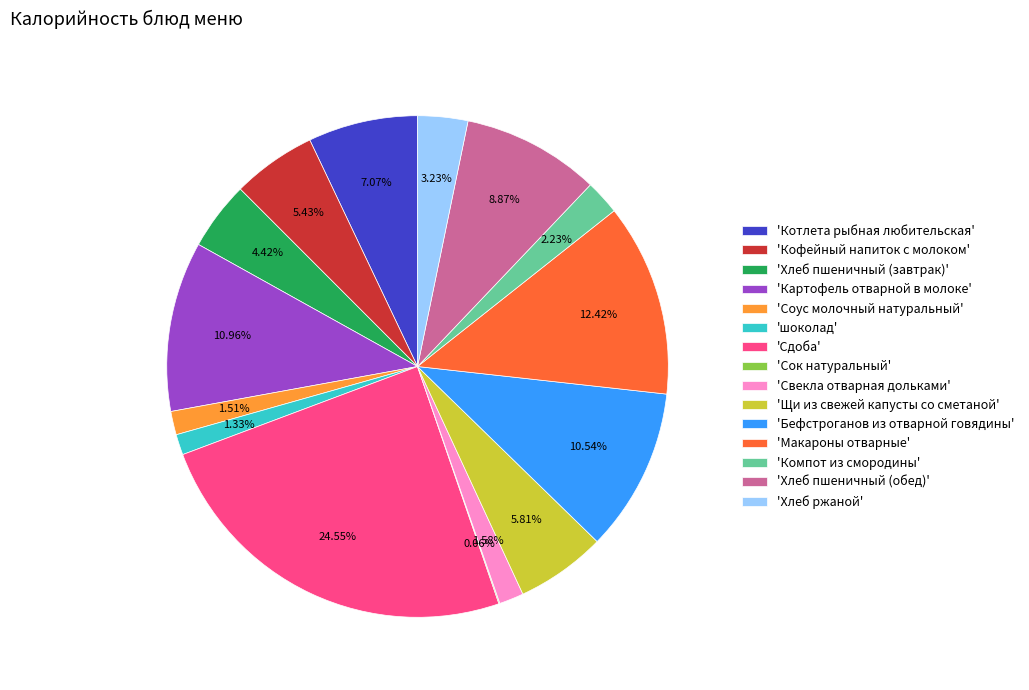

What is the largest slice in the pie chart?

'Сдоба'